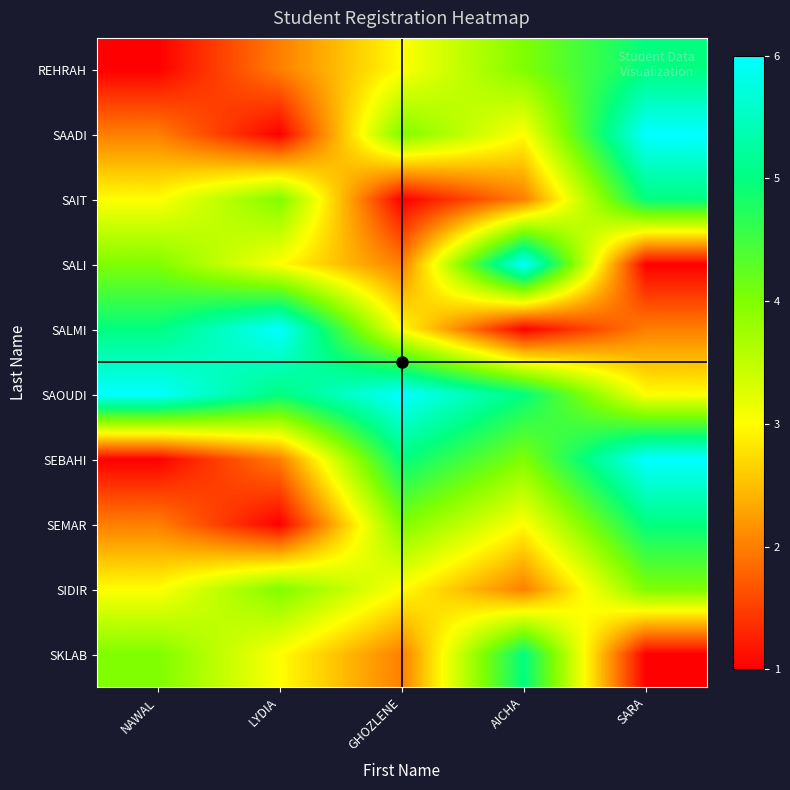

Reading left to right, extract all data points from this chart.

REHRAH: NAWAL=1	LYDIA=2	GHOZLENE=3	AICHA=4	SARA=5
SAADI: NAWAL=2	LYDIA=1	GHOZLENE=4	AICHA=3	SARA=6
SAIT: NAWAL=3	LYDIA=4	GHOZLENE=1	AICHA=2	SARA=5
SALI: NAWAL=4	LYDIA=3	GHOZLENE=2	AICHA=6	SARA=1
SALMI: NAWAL=5	LYDIA=6	GHOZLENE=3	AICHA=1	SARA=2
SAOUDI: NAWAL=6	LYDIA=5	GHOZLENE=6	AICHA=5	SARA=3
SEBAHI: NAWAL=1	LYDIA=2	GHOZLENE=5	AICHA=4	SARA=6
SEMAR: NAWAL=2	LYDIA=1	GHOZLENE=4	AICHA=3	SARA=5
SIDIR: NAWAL=3	LYDIA=4	GHOZLENE=3	AICHA=2	SARA=4
SKLAB: NAWAL=4	LYDIA=3	GHOZLENE=2	AICHA=5	SARA=1